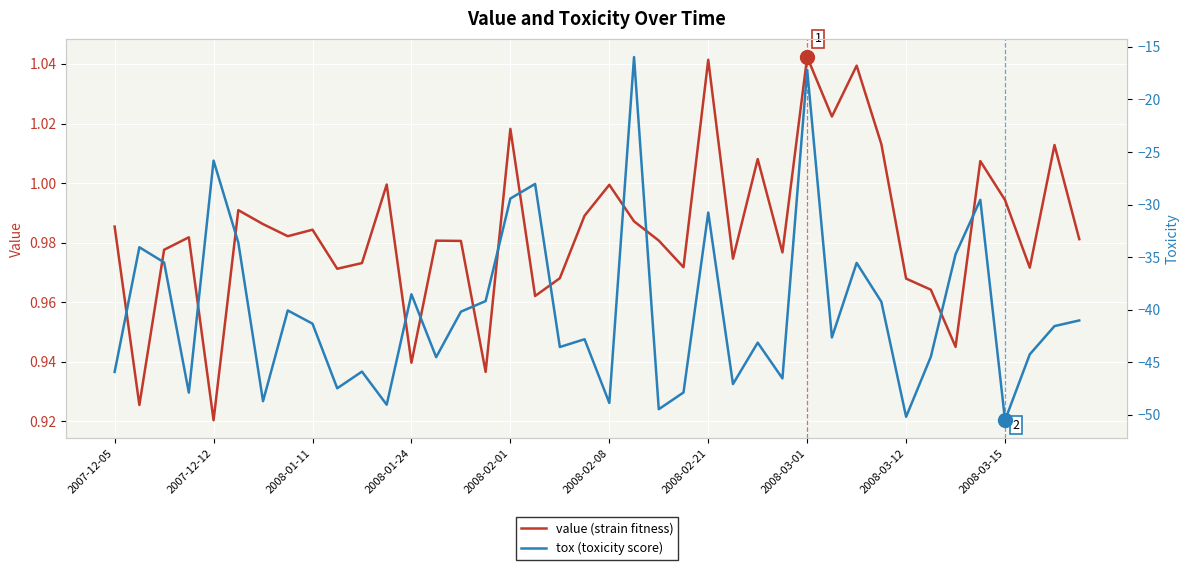

At which label is value (strain fitness) closest to 0?

2007-12-12